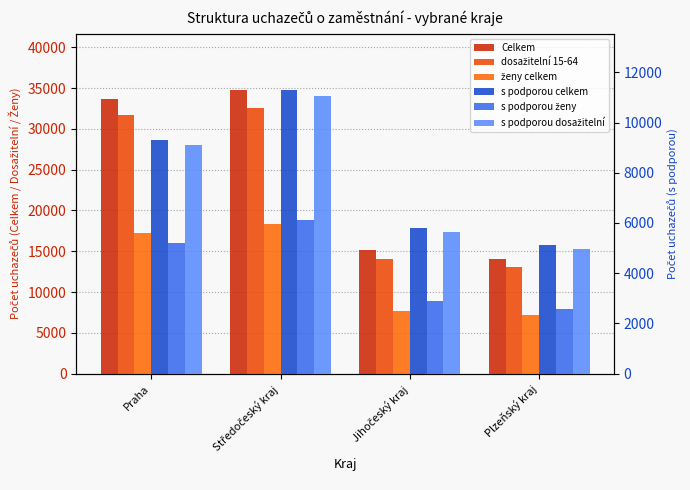

True or false: s podporou dosažitelní has a value of 2142 at Jihočeský kraj.

False